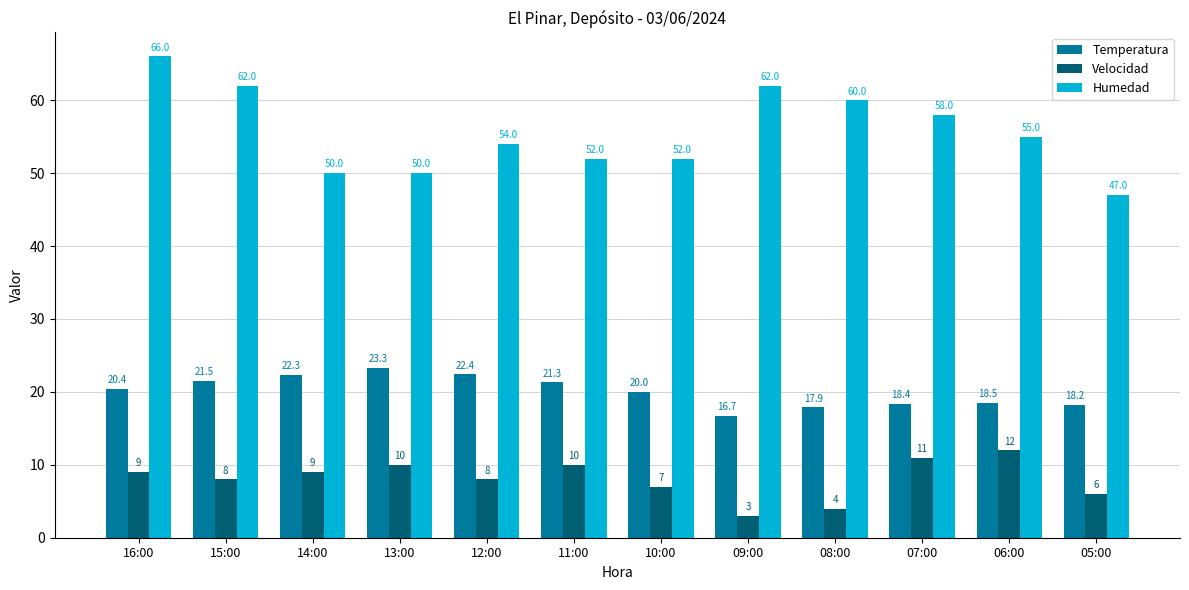

Is it true that Humedad equals 58.0 at 07:00?

True